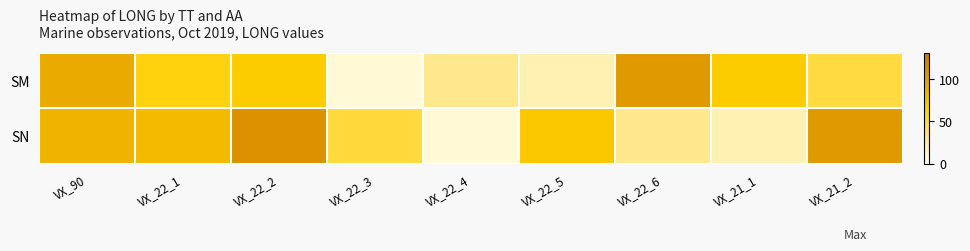

Which category has the lowest value across all series?

VX_22_3